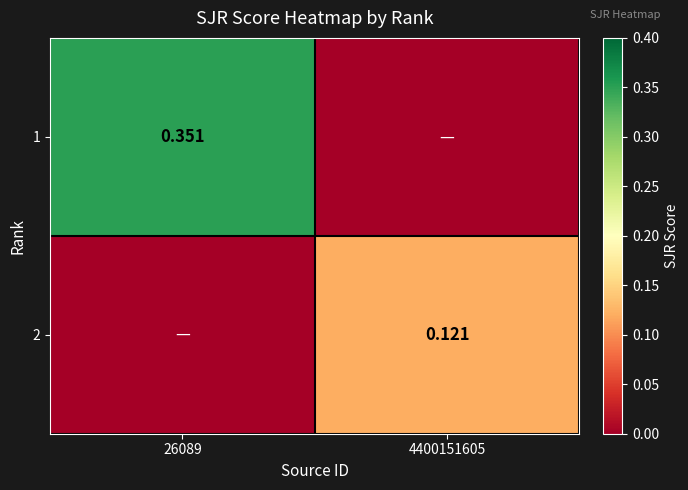

Is the value of 1 at 26089 greater than the value of 2 at 4400151605?

Yes